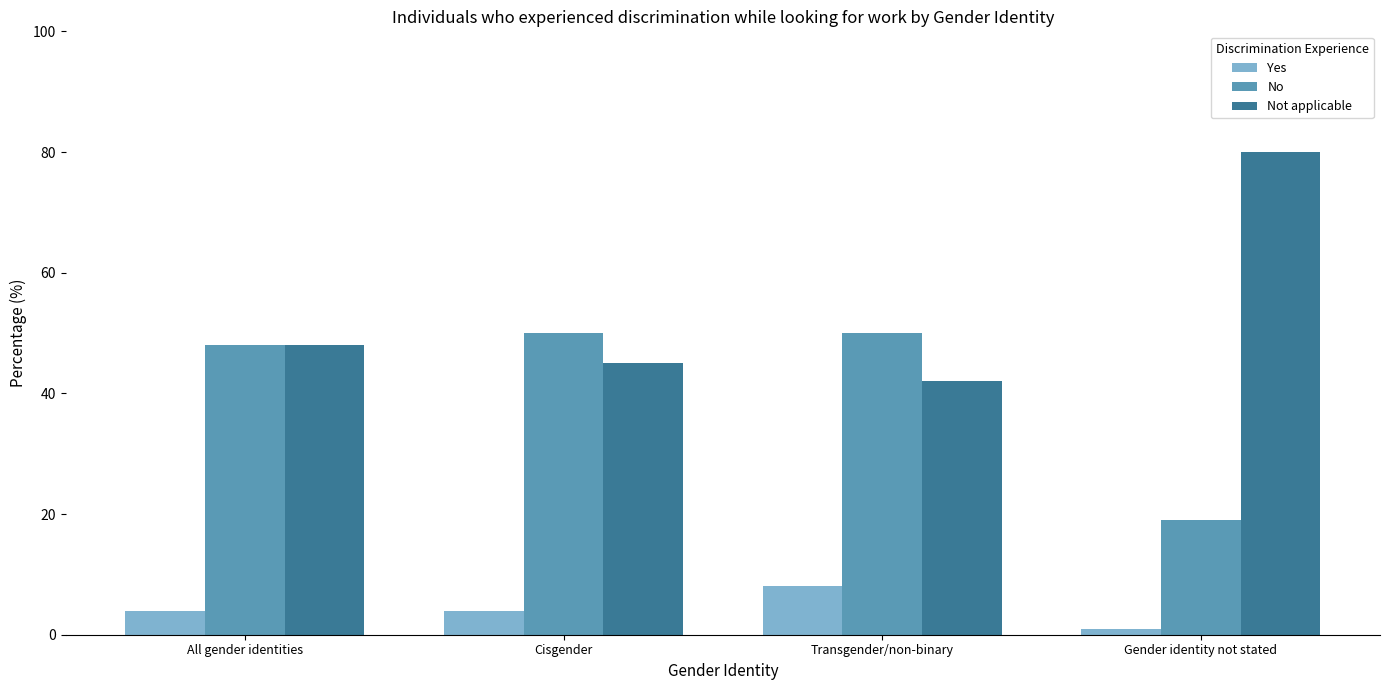

At how many categories does at least one series exceed 24?

4